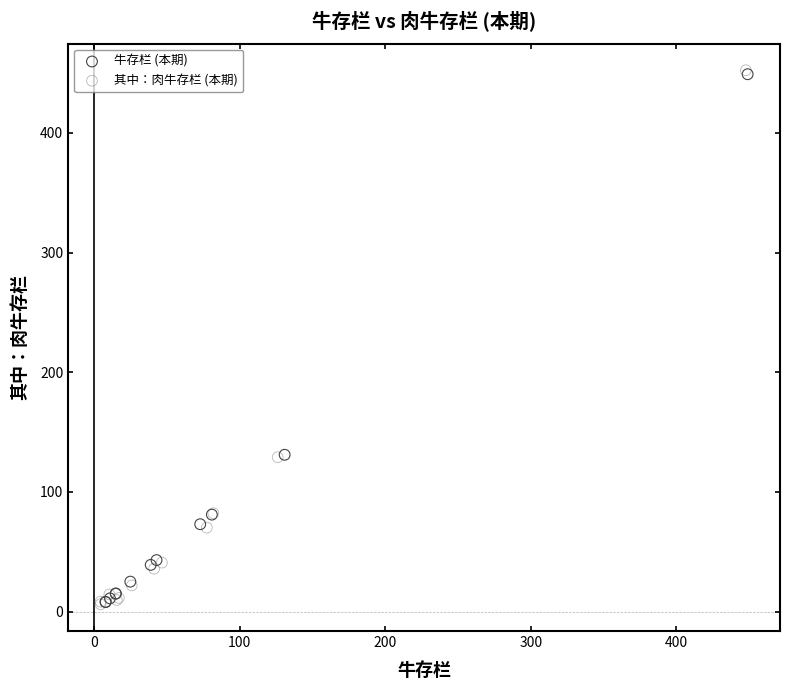

Which series has the widest spread of Y values?

其中：肉牛存栏 (本期)